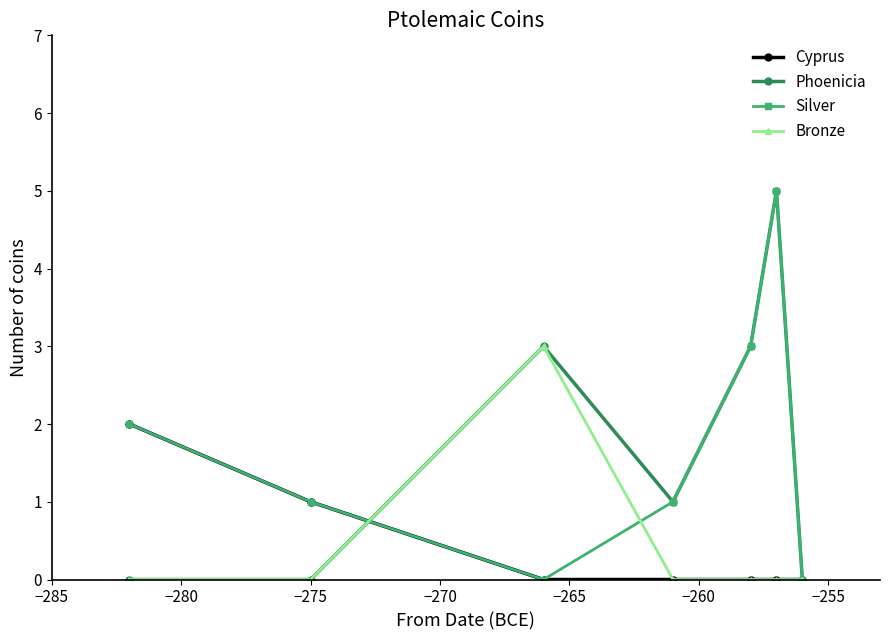

True or false: Bronze has more than 2 interior local peaks.

False